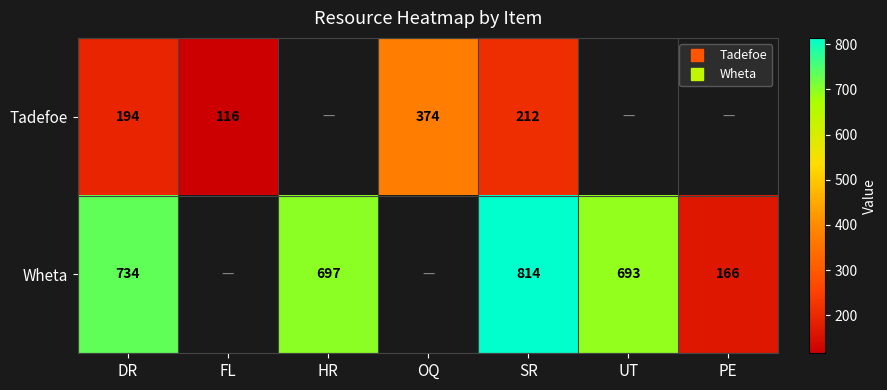

At which label is Tadefoe closest to 245?

SR